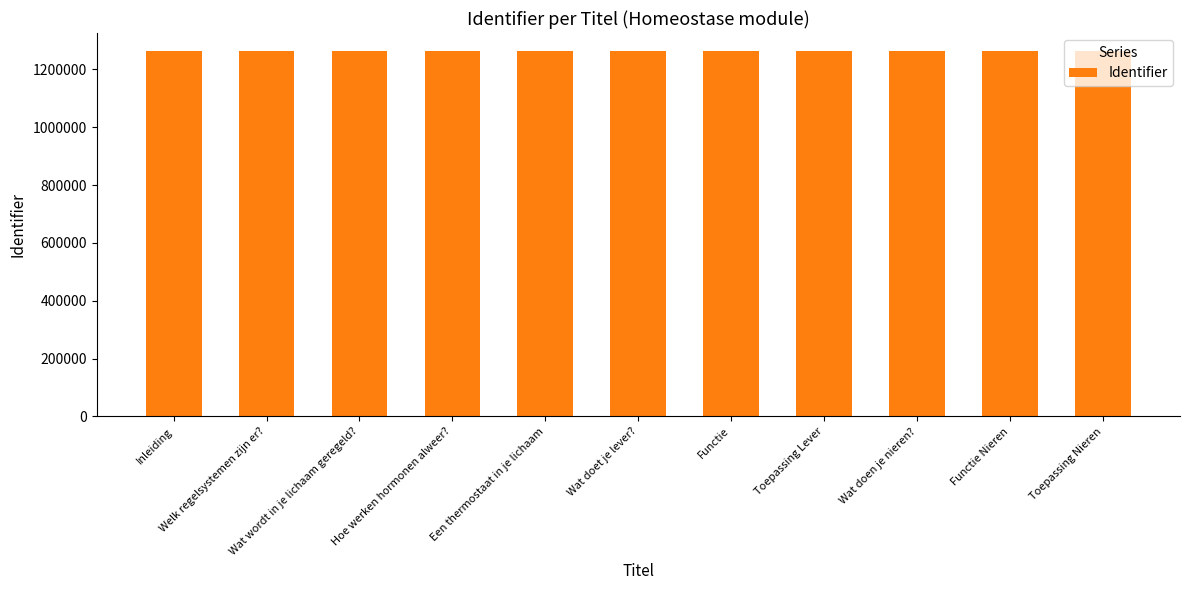

What is the difference between the second highest and second lowest values?

11